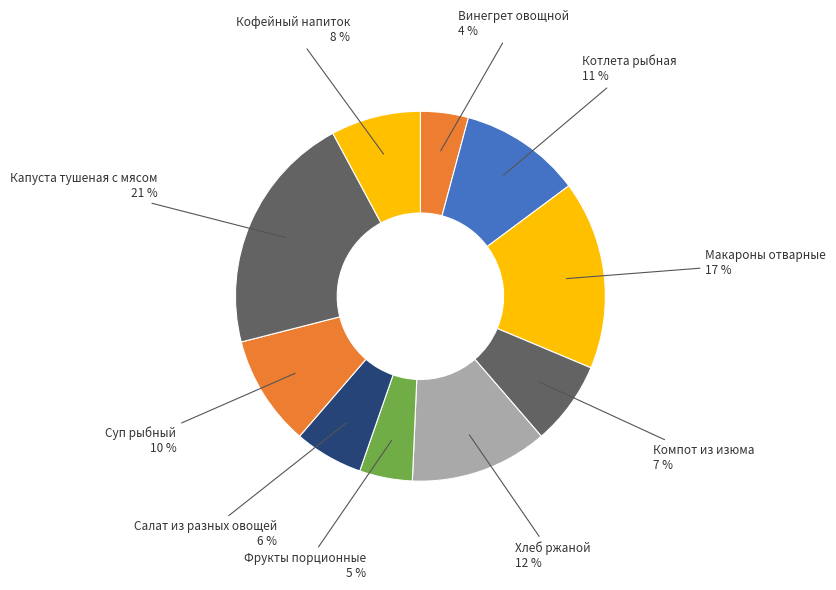

Is it true that Капуста тушеная с мясом is 21% of the pie?

True